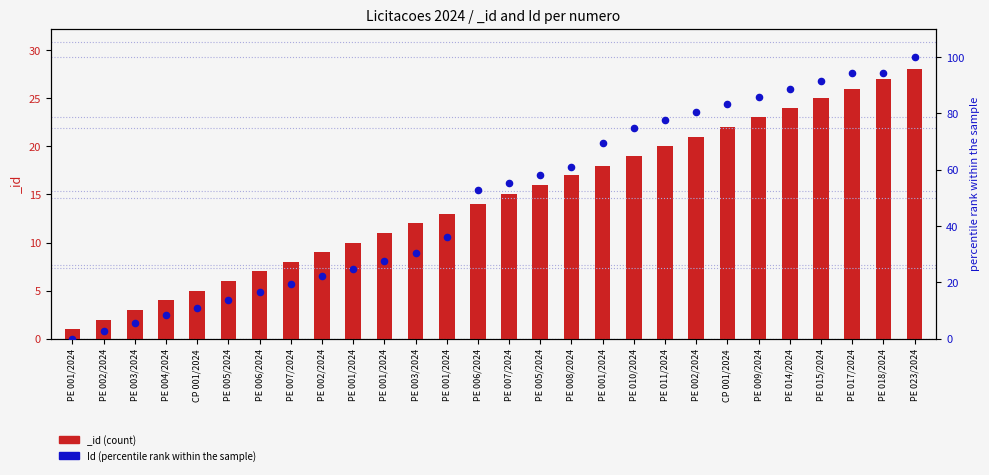

What is the ratio of the value at PE 014/2024 to the value at PE 001/2024?

3.2